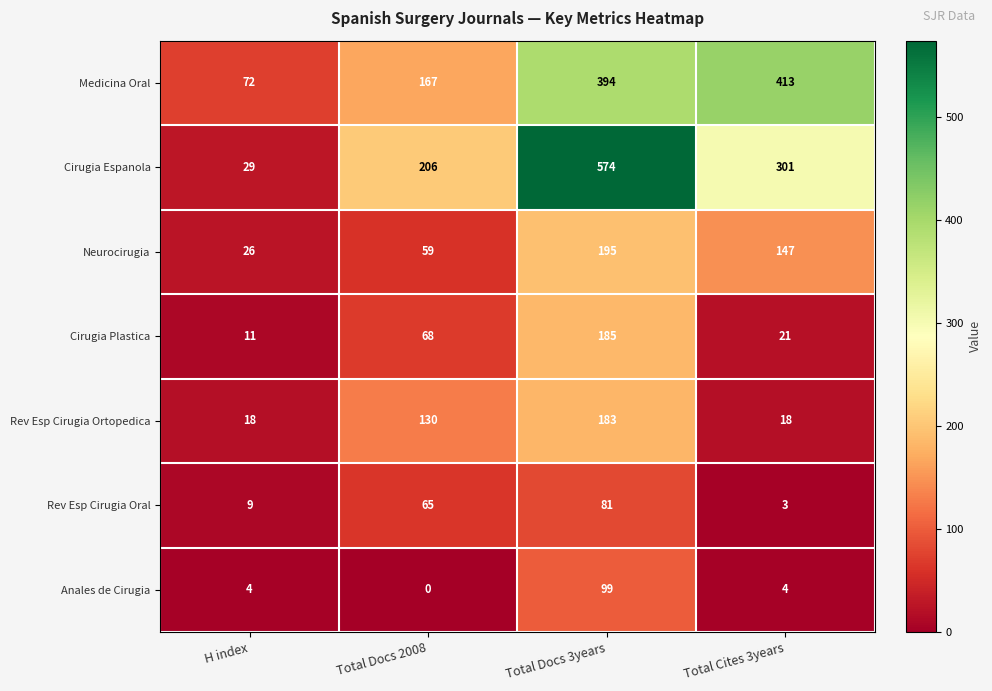

At which label is Cirugia Espanola closest to 301?

Total Cites 3years